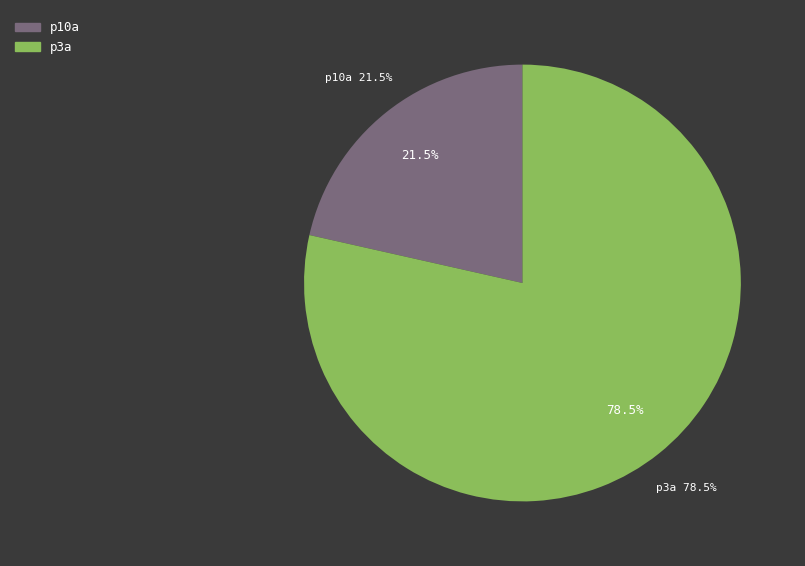

Is it true that p3a is 79% of the pie?

True